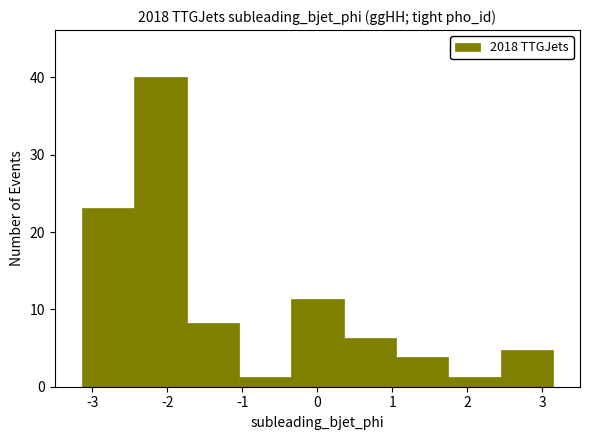

Which range on the x-axis has the tallest bar?

-2.4 to -1.7